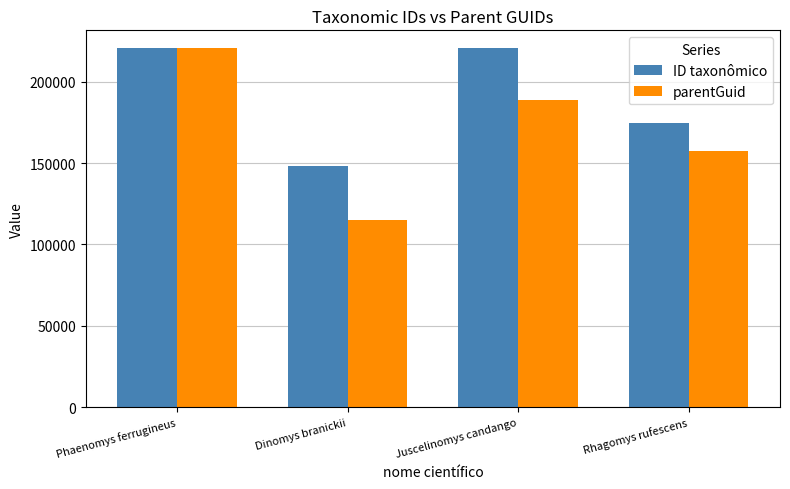

Which series has the widest spread of values?

parentGuid